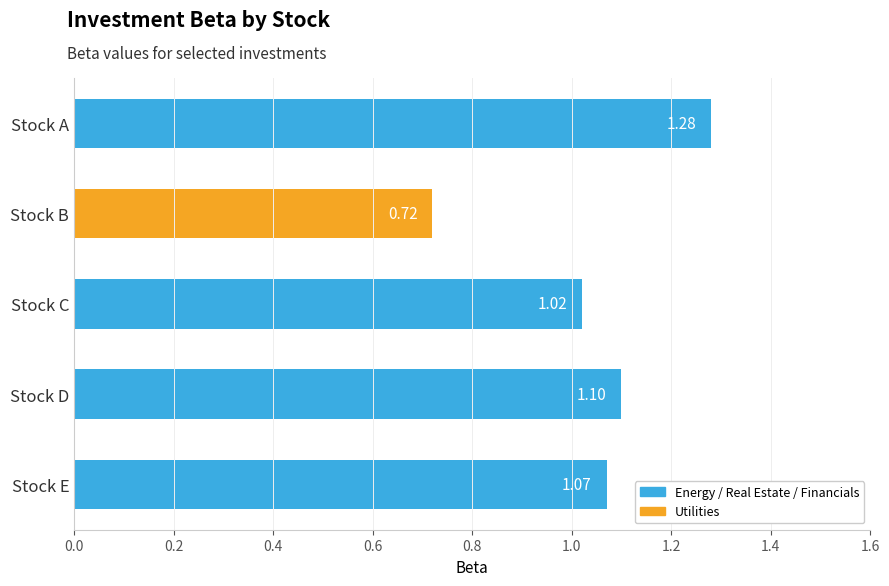

What is the sum of the values at Stock C and Stock A?

2.3